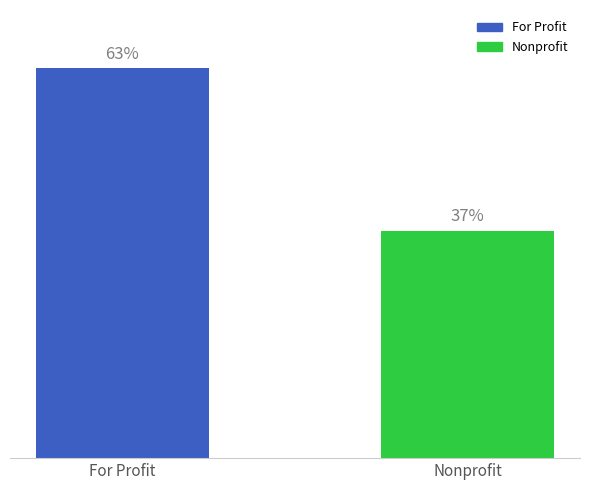

Which label corresponds to the largest value in the chart?

For Profit